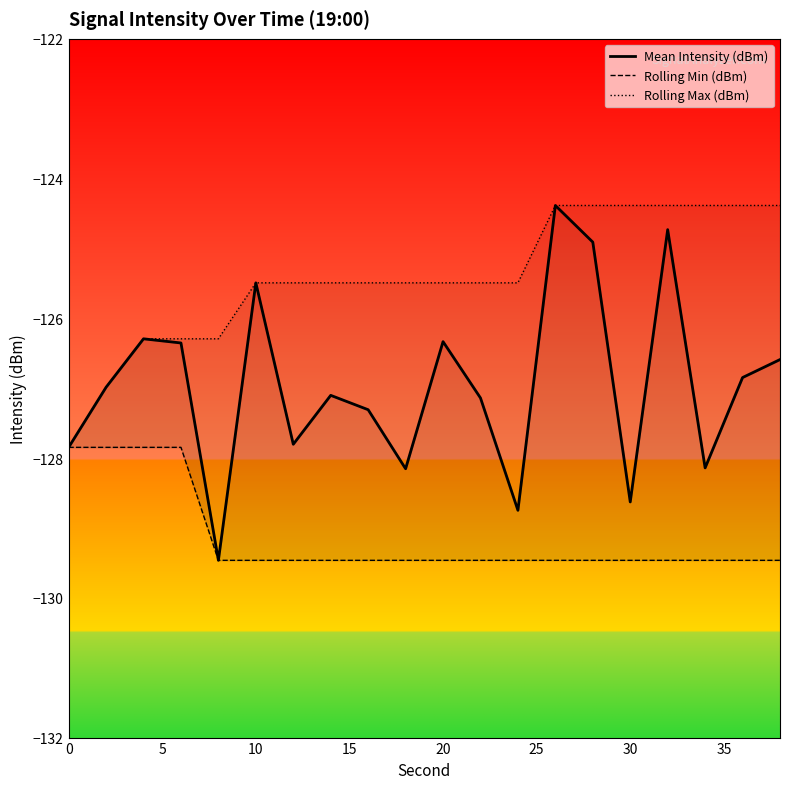

What is the spread (max minus min) of values at 15?

1.6